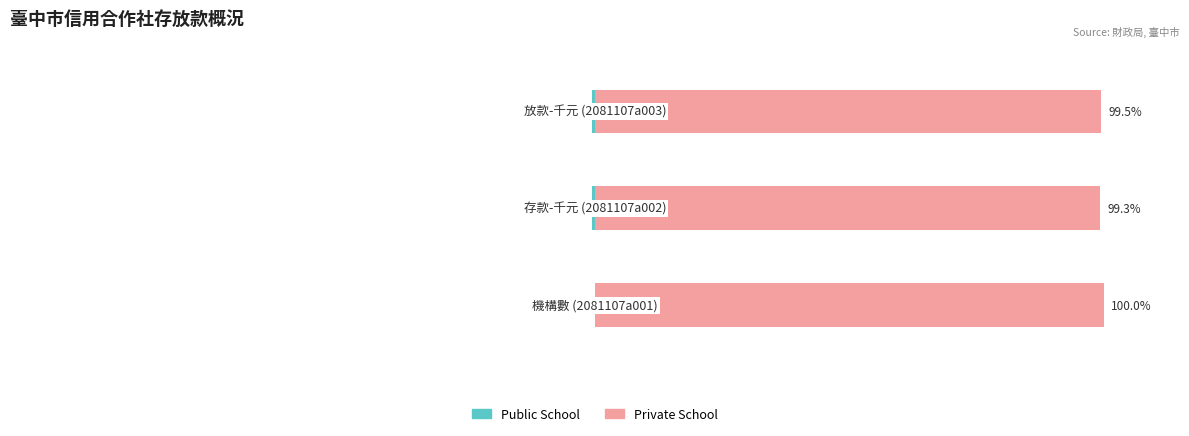

What is the difference between the maximum and minimum values in the Public School series?

0.7